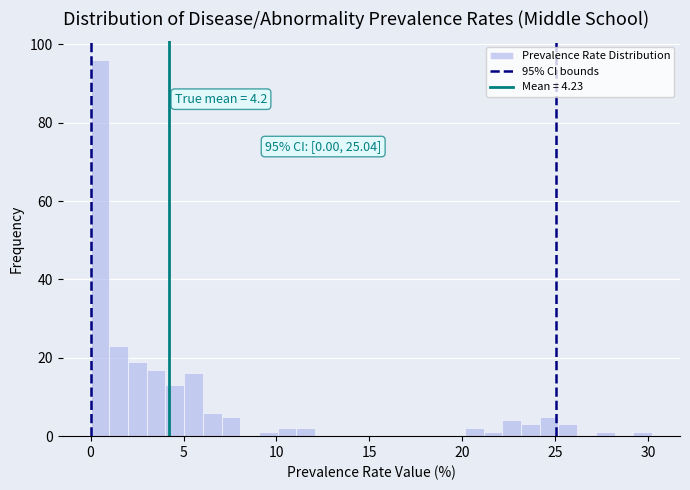

Read against the x-axis, roughly where is the centre of the tallest bar?

0.5